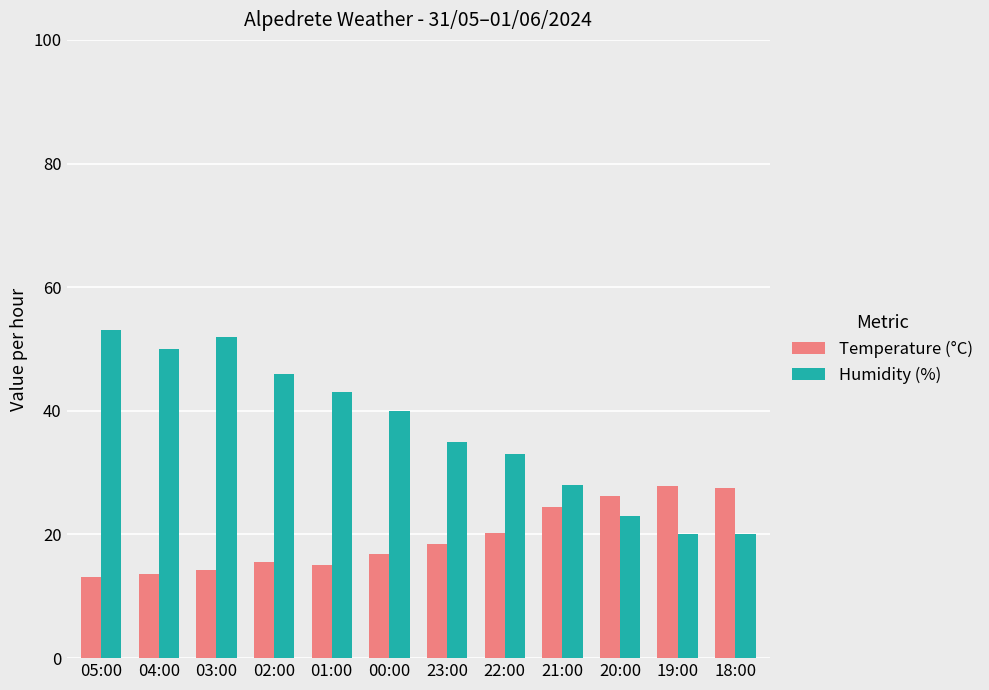

What is the sum of the Temperature (°C) values at 02:00 and 20:00?

41.8